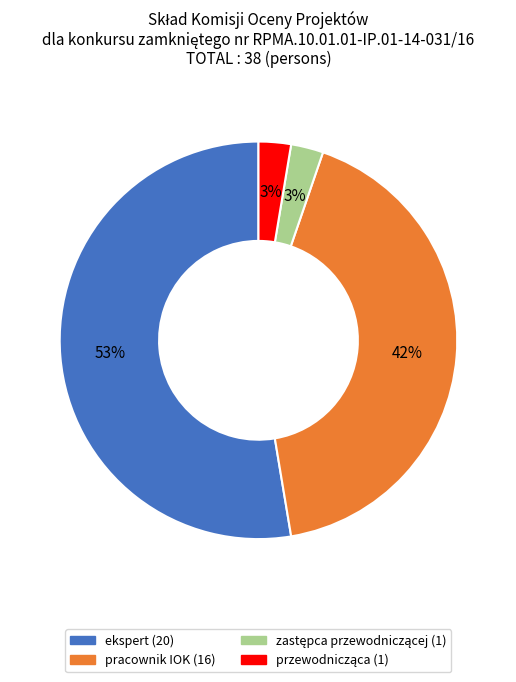

Which category has the biggest portion of the pie?

ekspert